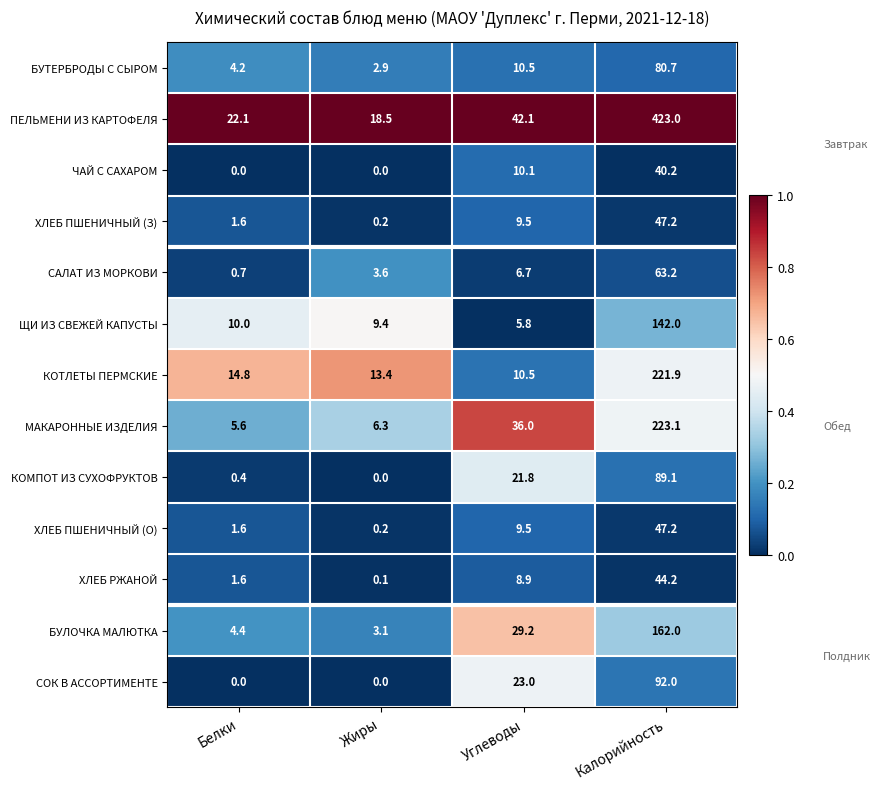

Count the number of categories in the chart.

4